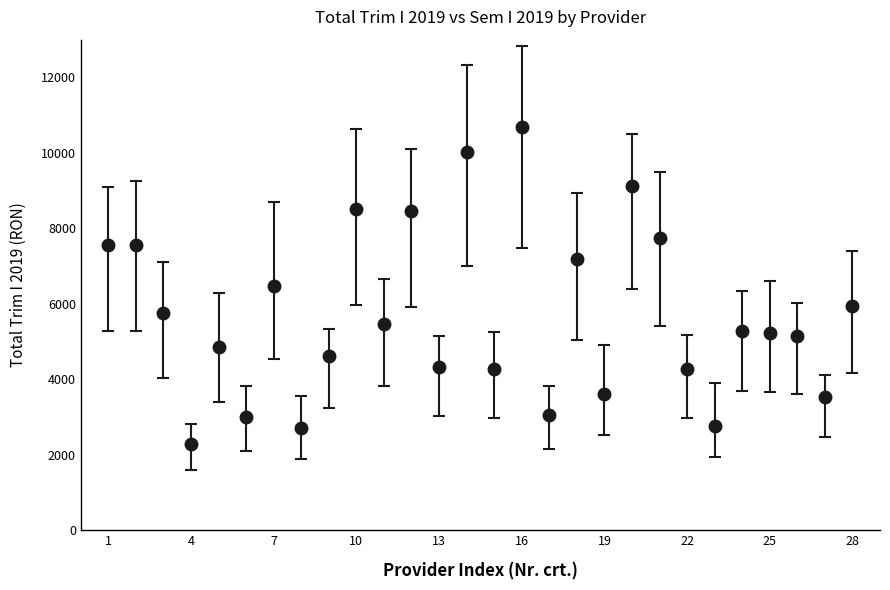

What is the difference between the maximum and minimum values?

8400